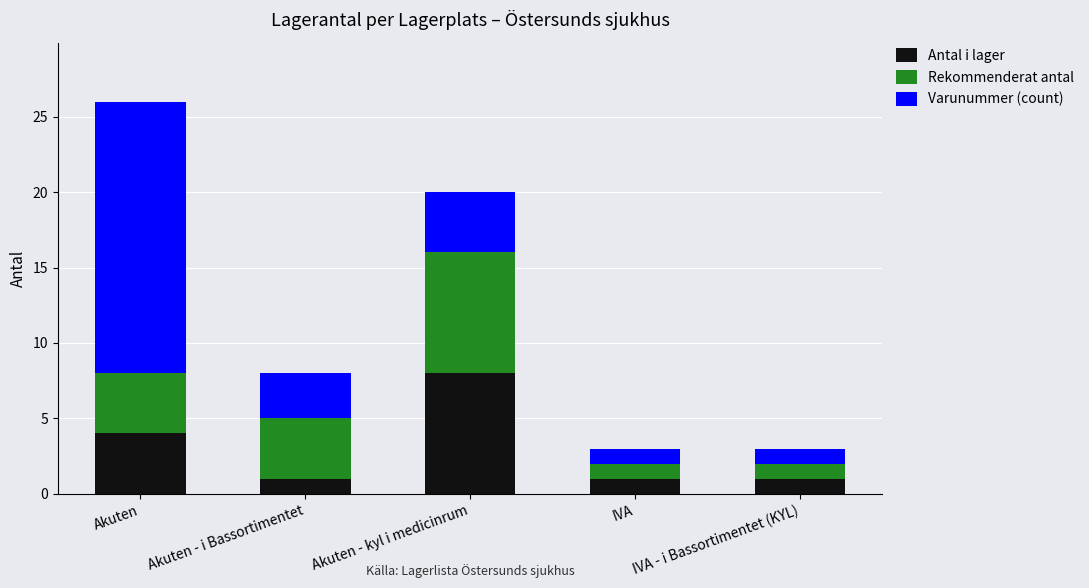

Which category has the highest value in the Antal i lager series?

Akuten - kyl i medicinrum